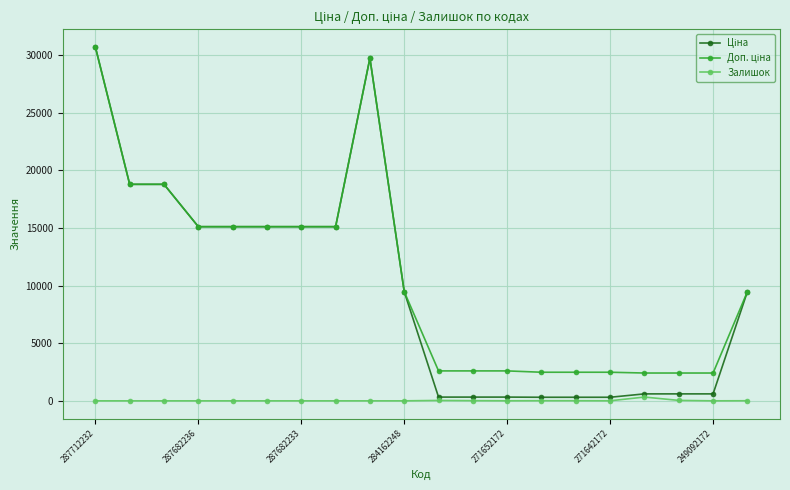

True or false: Залишок has more than 0 points higher than both neighbors.

True